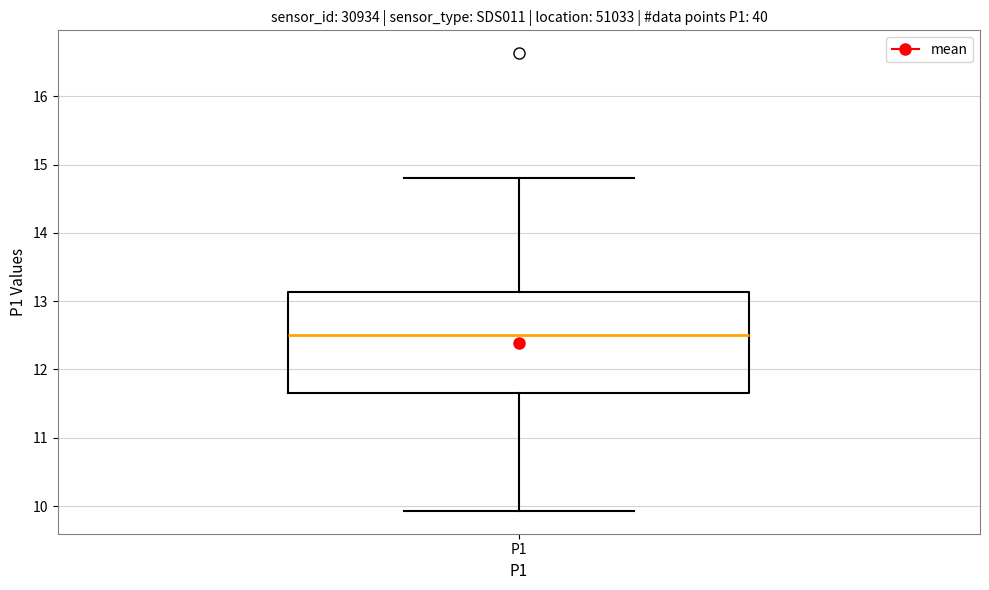

Transcribe this box plot: give where the median line is, the range the box spans, and where the two whiskers end, as read against the y-axis. The values are not printed on the chart, so give them approximately, as read against the axis.

median 12.5, box 11.7 to 13.1, whiskers 9.9 to 14.8